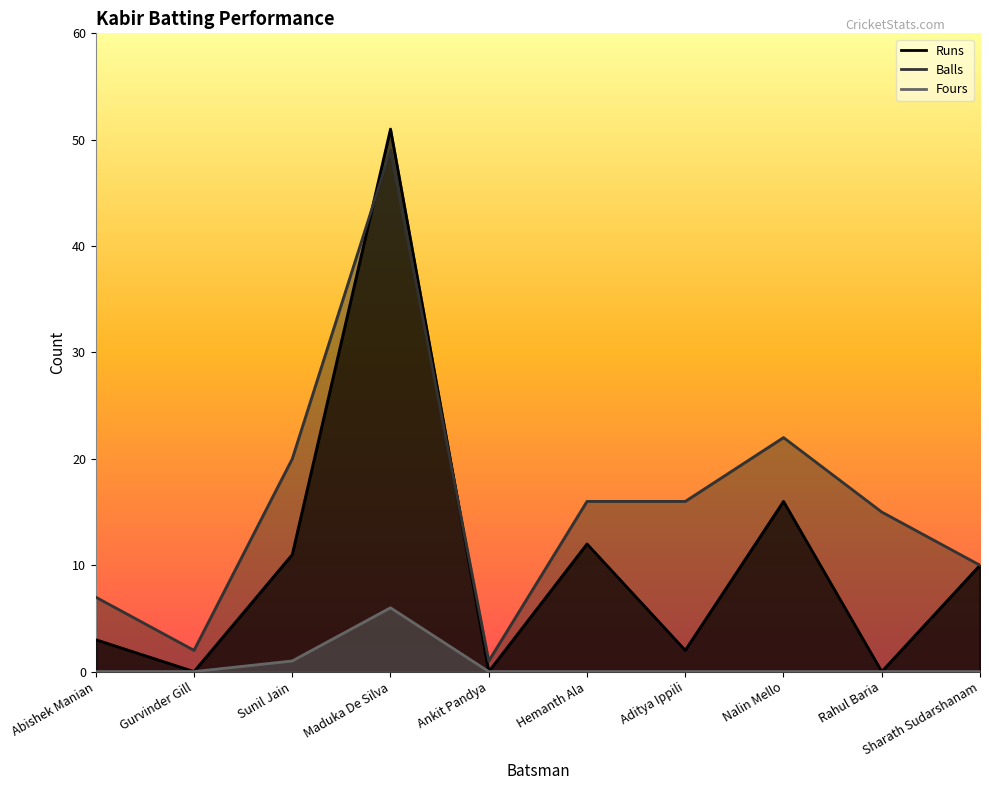

What is the label of the 9th point from the left?

Rahul Baria